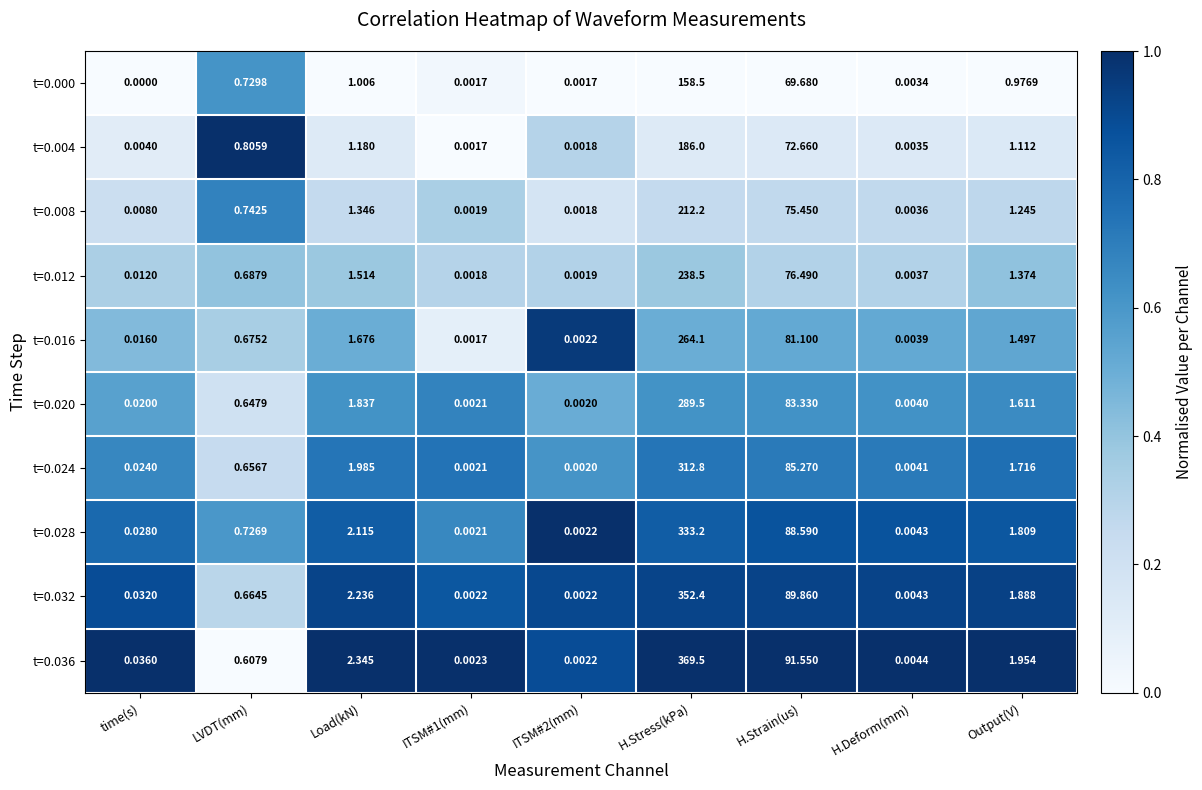

At which category is the sum across all series the highest?

H.Stress(kPa)